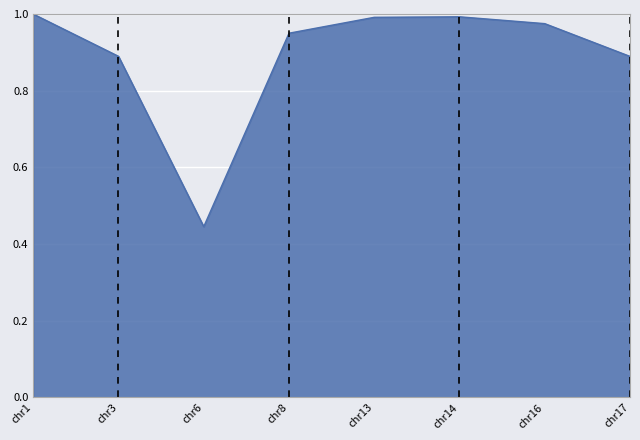

Where is the first local minimum?

chr6